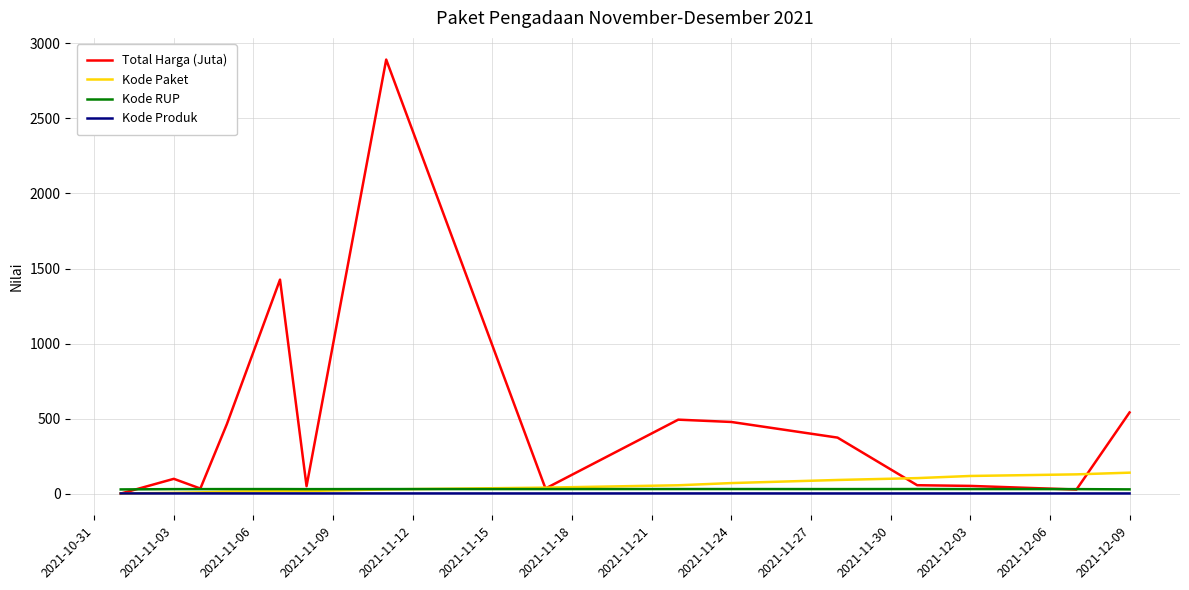

How many lines are shown in the chart?

4